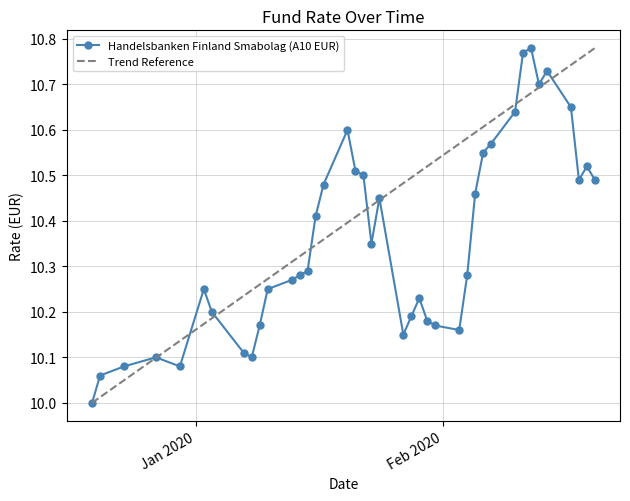

What is the sum of the values at 18.02.2020 and 31.01.2020?

20.7